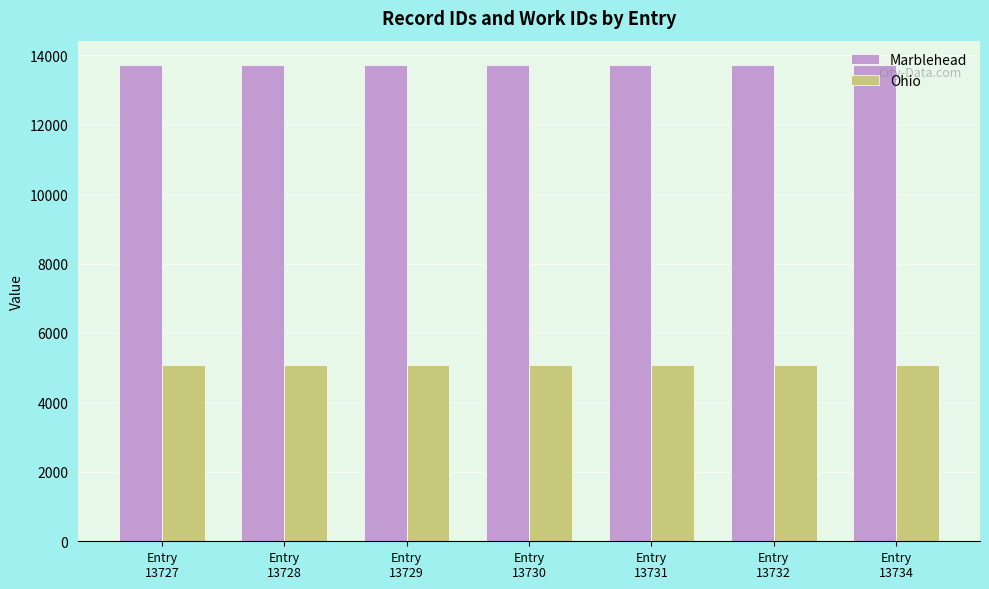

Is the value of Marblehead at Entry
13729 greater than the value of Ohio at Entry
13734?

Yes